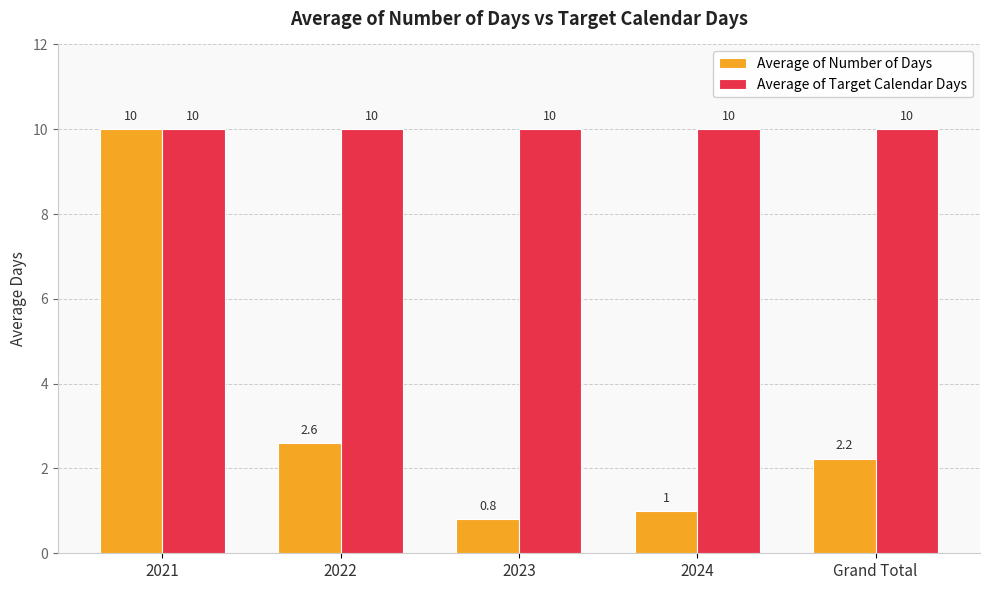

Which series has the largest range (max minus min)?

Average of Number of Days